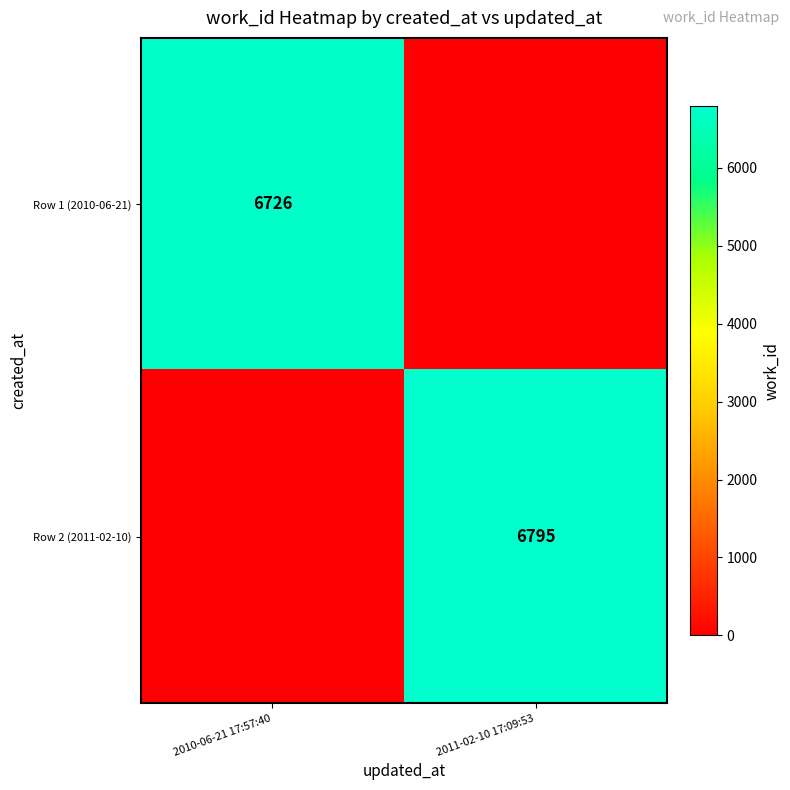

Is it true that Row 2 (2011-02-10) equals 2071 at 2011-02-10 17:09:53?

False